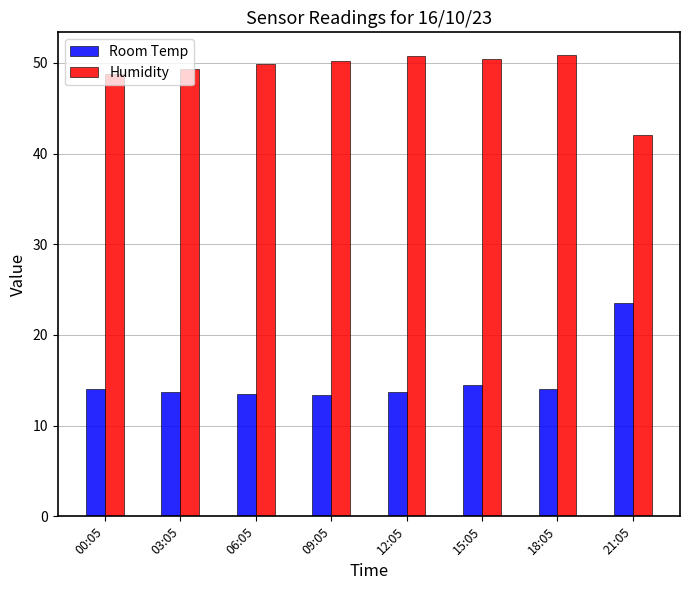

What is the smallest value displayed?

13.3